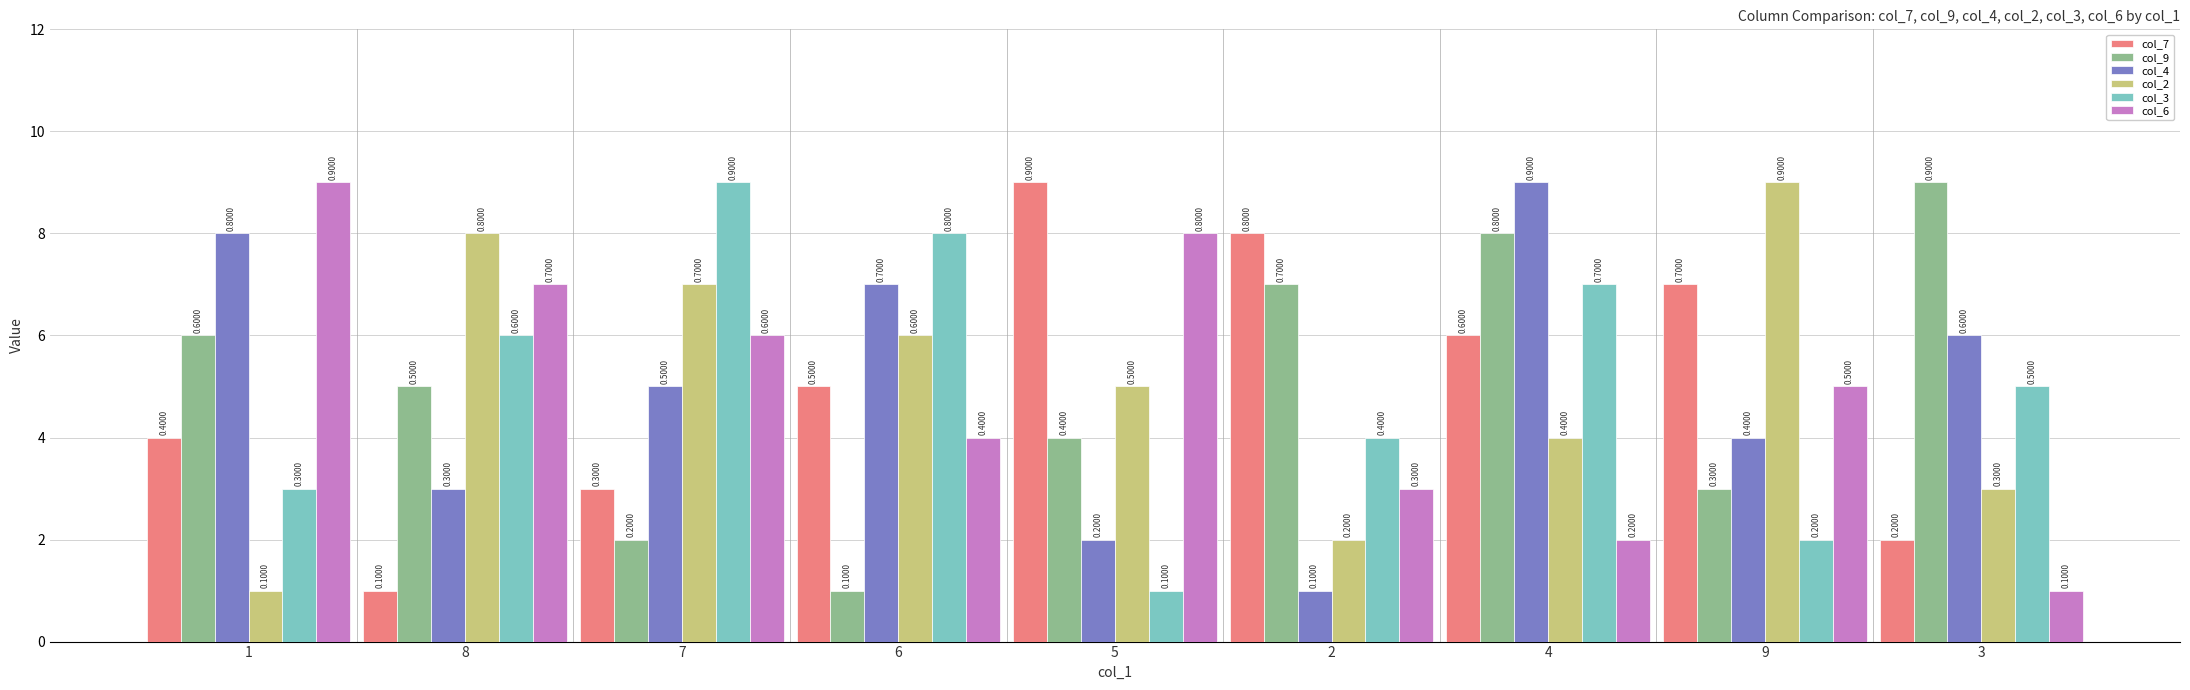

What position from the right is 6?

6